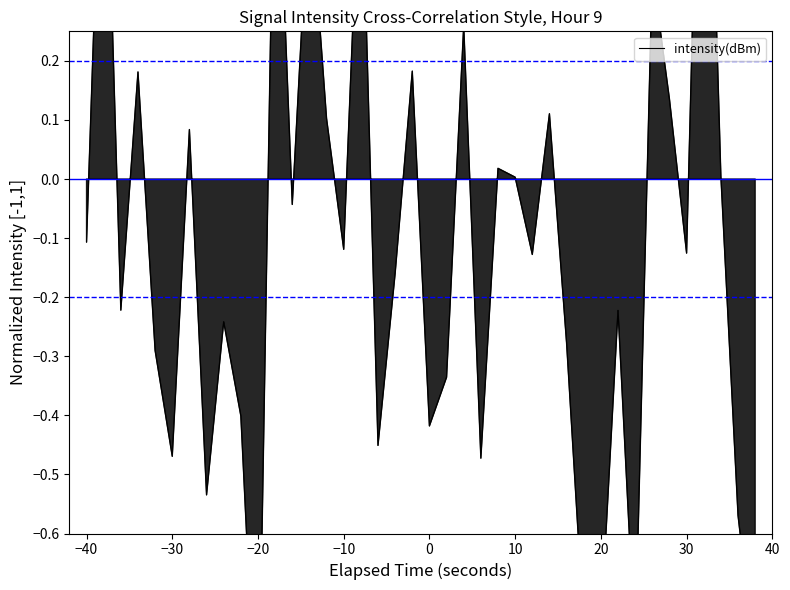

Does the chart display data point markers on the line(s)?

No